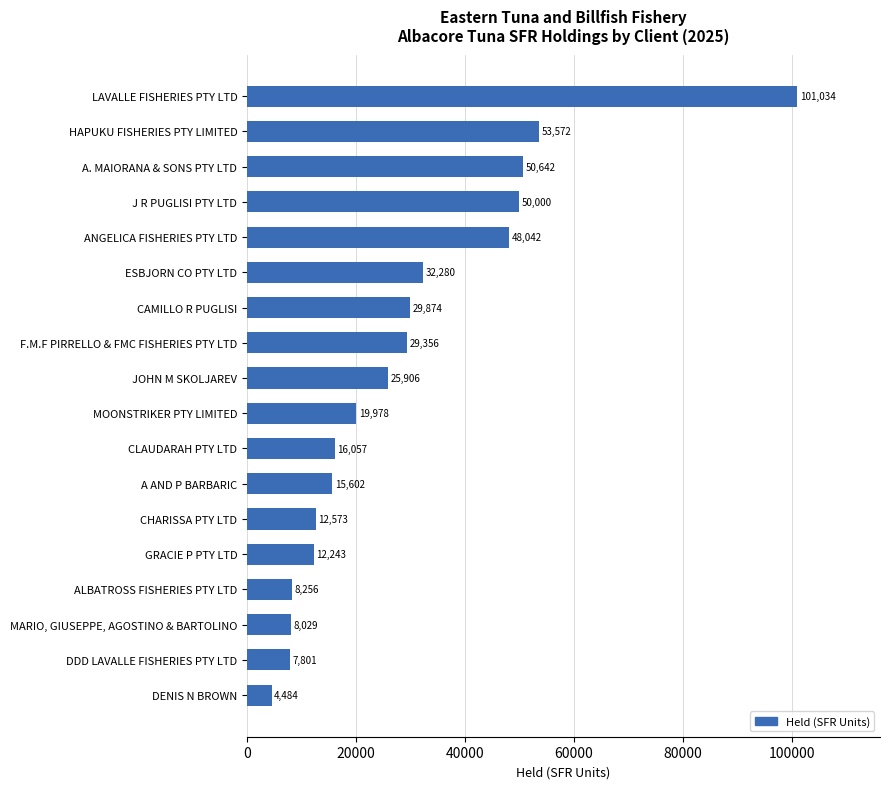

What is the smallest value displayed?

4484